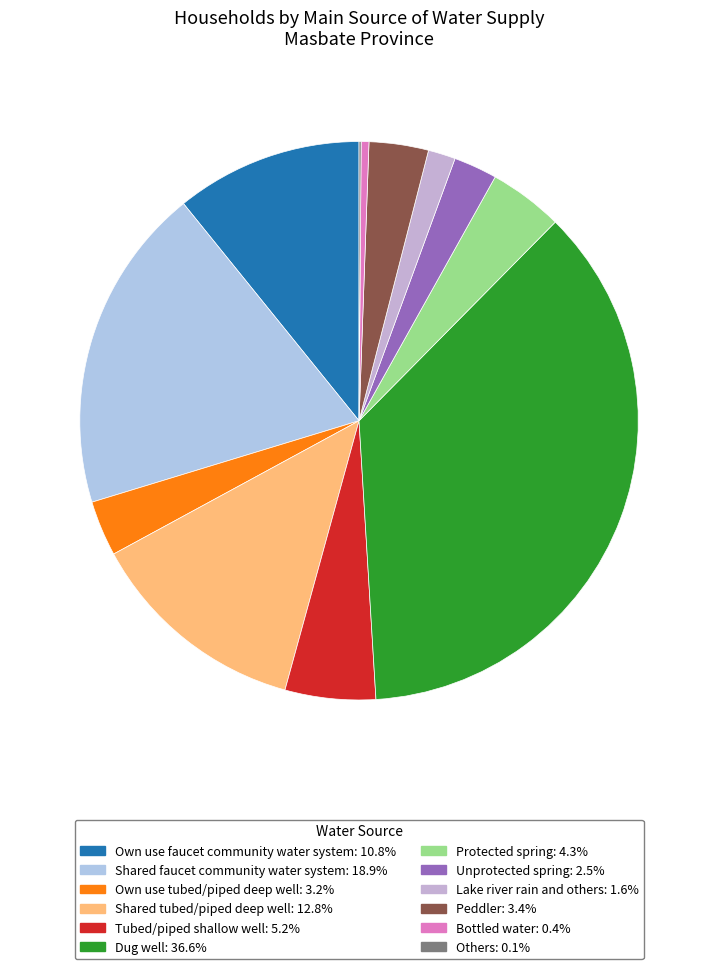

Do Unprotected spring and Peddler together represent more than half of the pie?

No